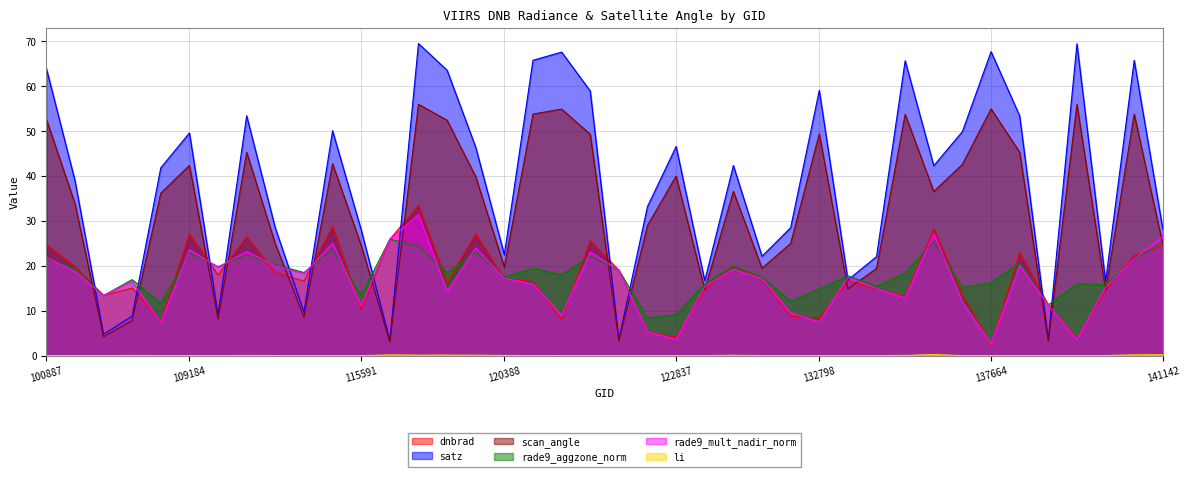

Which category has the highest value across all series?

3797